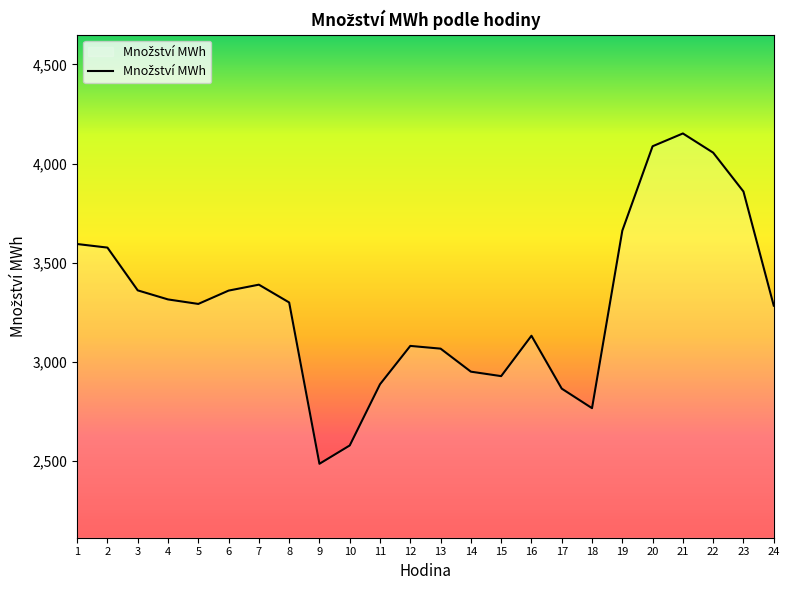

What is the difference between the maximum and minimum values?

1665.9